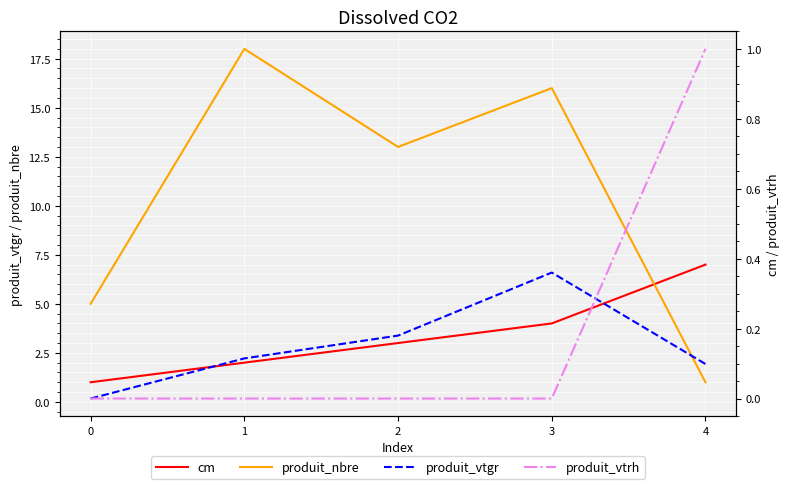

Between 3 and 2, which is larger?

3